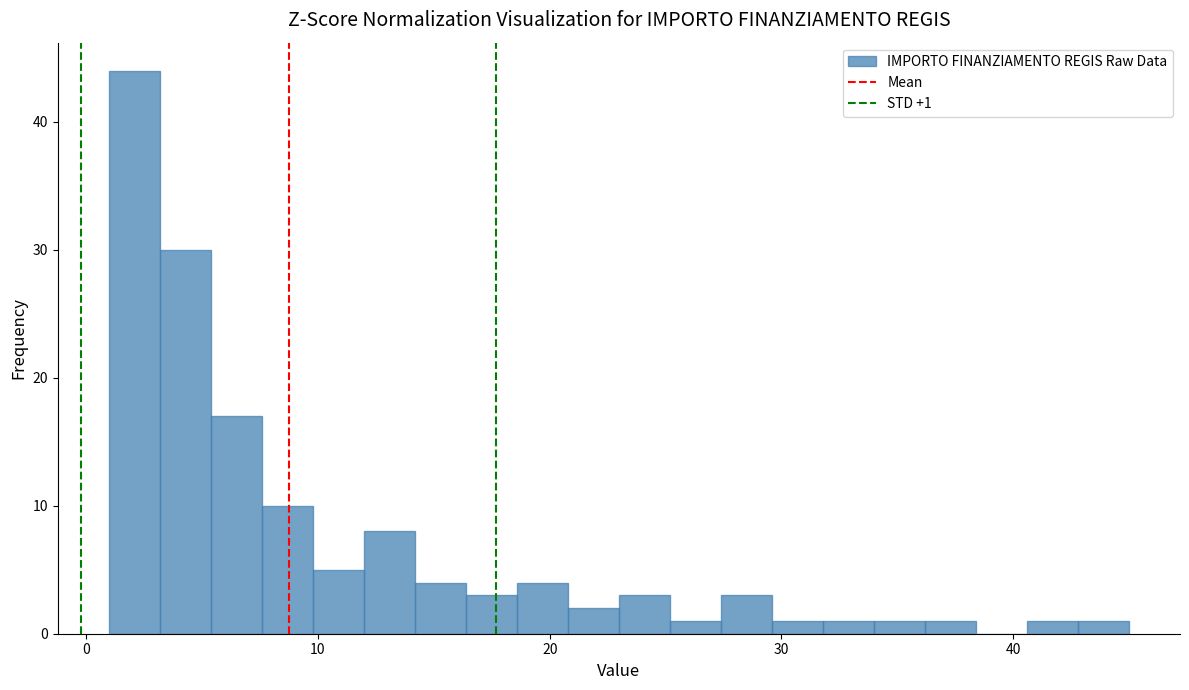

Around what value on the x-axis is the tallest bar? Give the approximate position of its centre, as read against the axis.

2